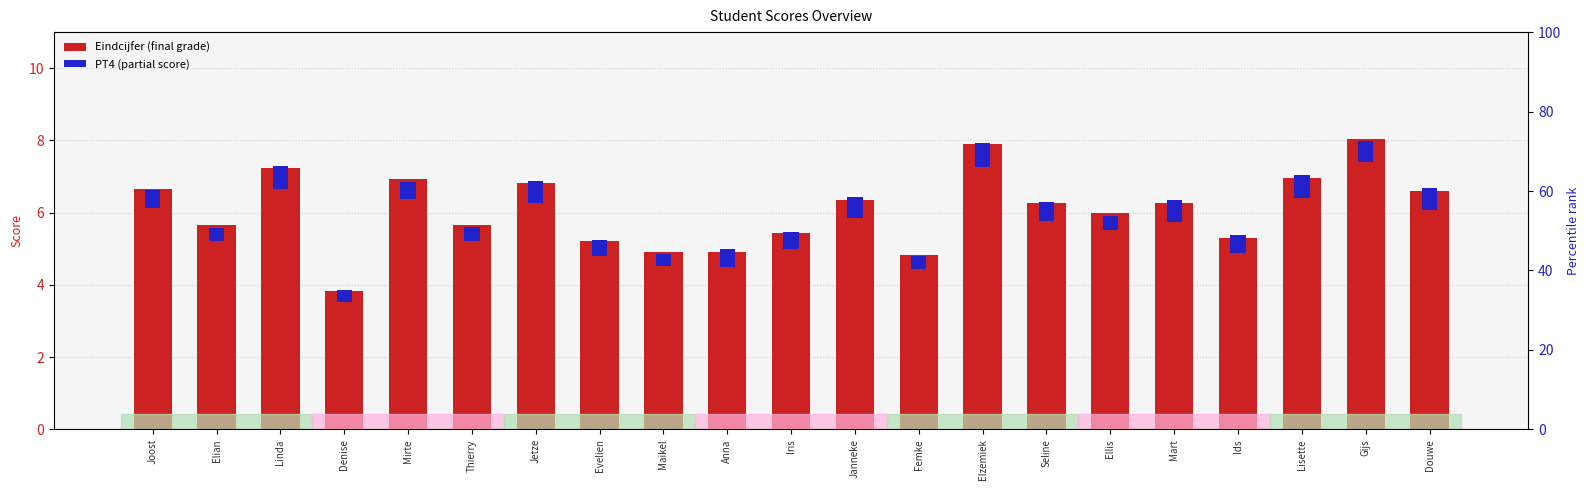

Reading left to right, transcribe all the data shown in this chart.

Eindcijfer: 6.7	5.7	7.2	3.8	6.9	5.7	6.8	5.2	4.9	4.9	5.4	6.4	4.8	7.9	6.3	6.0	6.3	5.3	7.0	8.1	6.6
PT4: 0.5	0.4	0.6	0.3	0.5	0.4	0.6	0.5	0.3	0.5	0.5	0.6	0.4	0.6	0.5	0.4	0.6	0.5	0.6	0.6	0.6